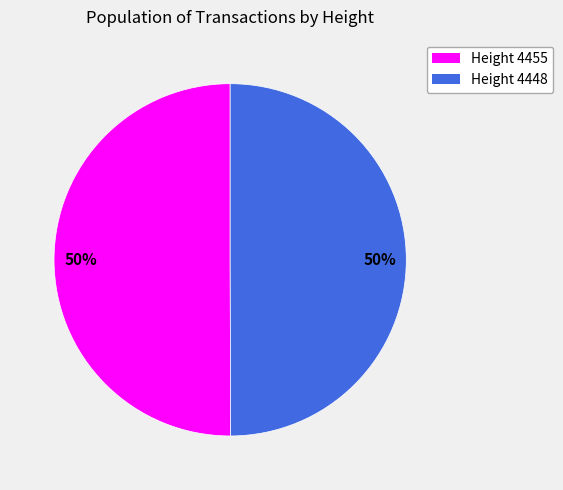

How many slices are in this pie chart?

2